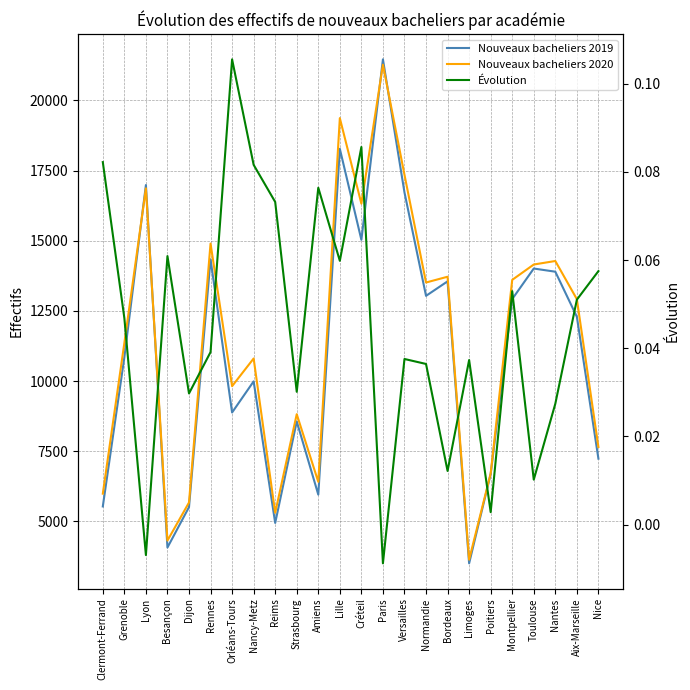

How many data points does each series have?

24